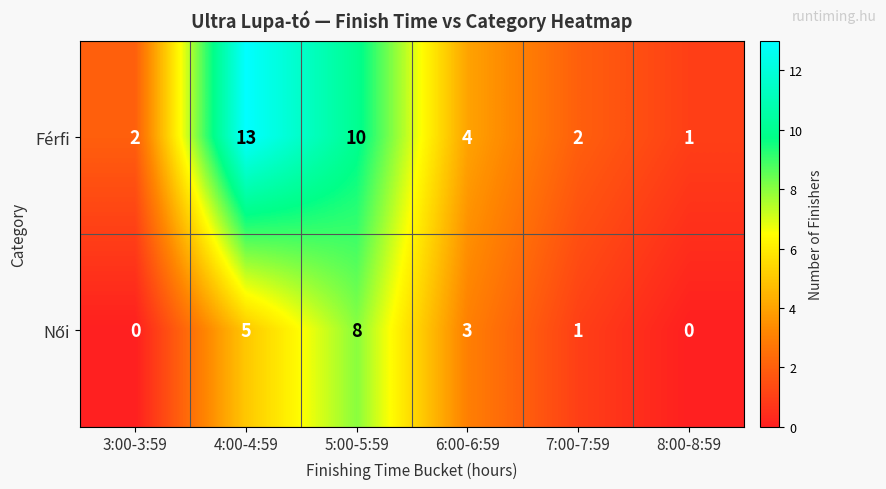

What is the difference between the Férfi values at 8:00-8:59 and 5:00-5:59?

9